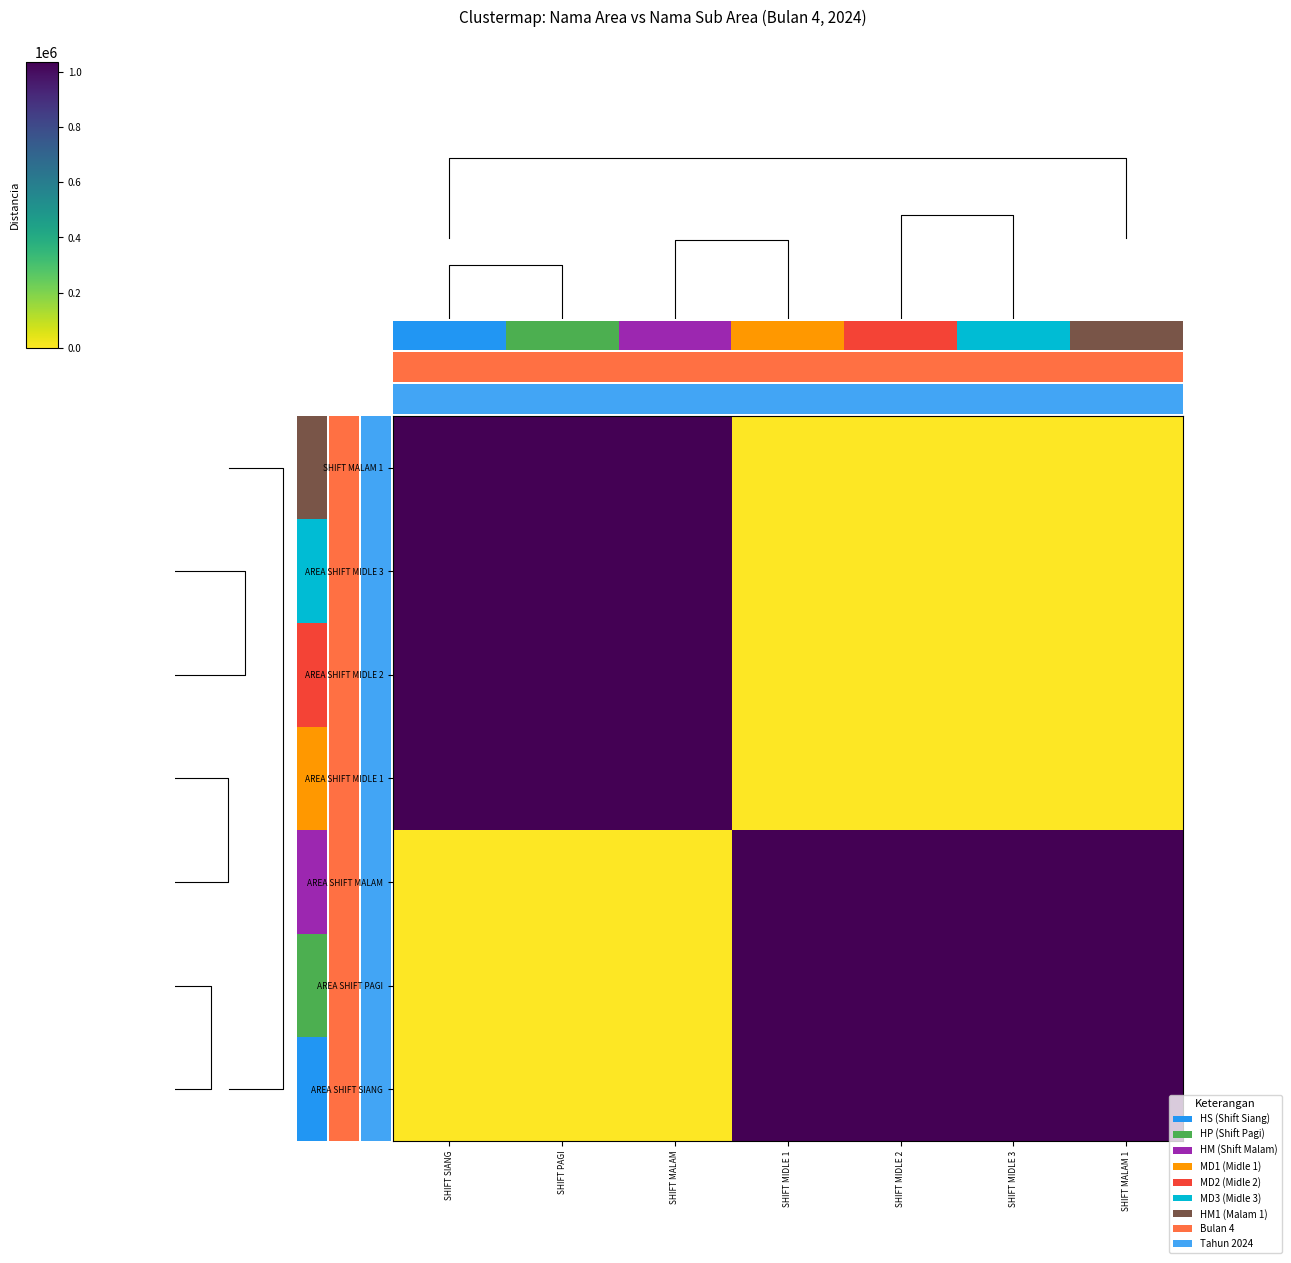

At SHIFT MALAM, list the series in order from smallest to largest.

AREA SHIFT SIANG, AREA SHIFT PAGI, AREA SHIFT MALAM, AREA SHIFT MIDLE 1, AREA SHIFT MIDLE 2, AREA SHIFT MIDLE 3, SHIFT MALAM 1